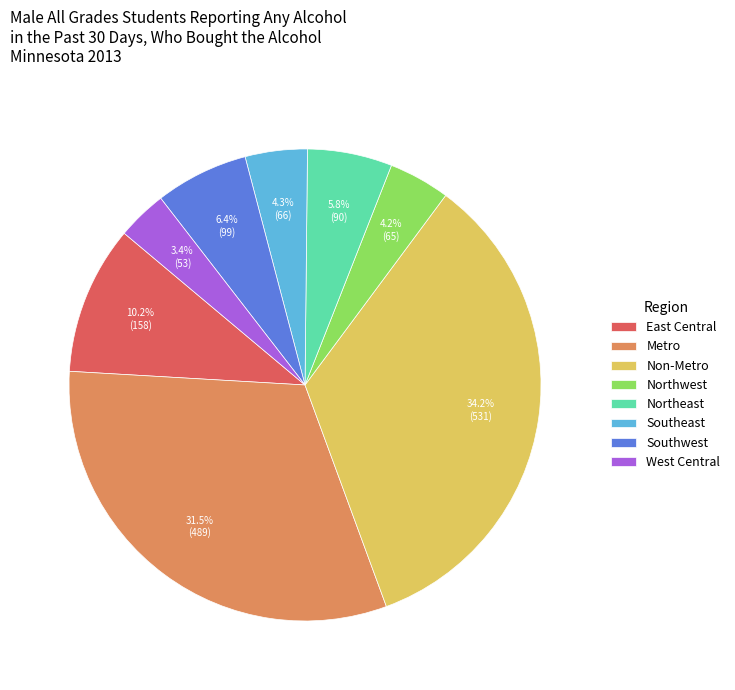

To the nearest percent, what portion does Northwest represent?

4%